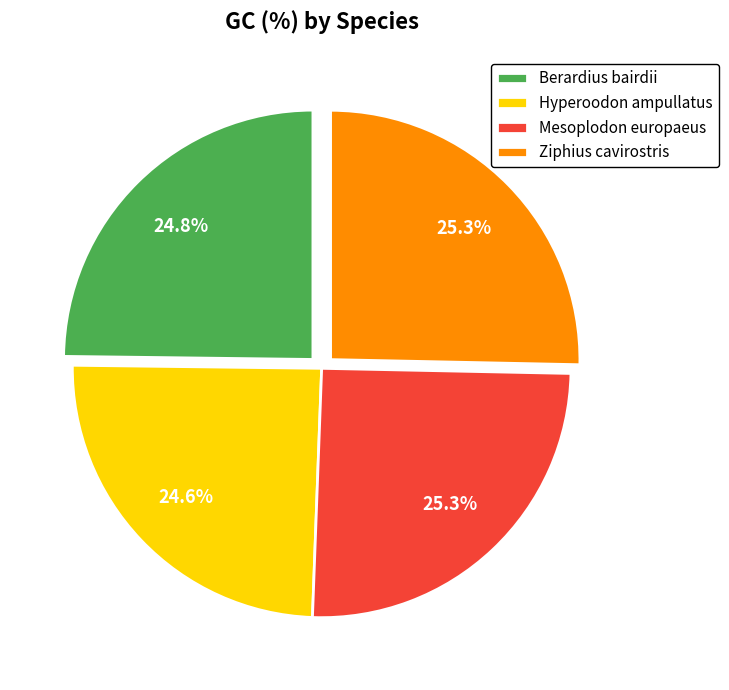

Is Hyperoodon ampullatus the majority of the pie?

No